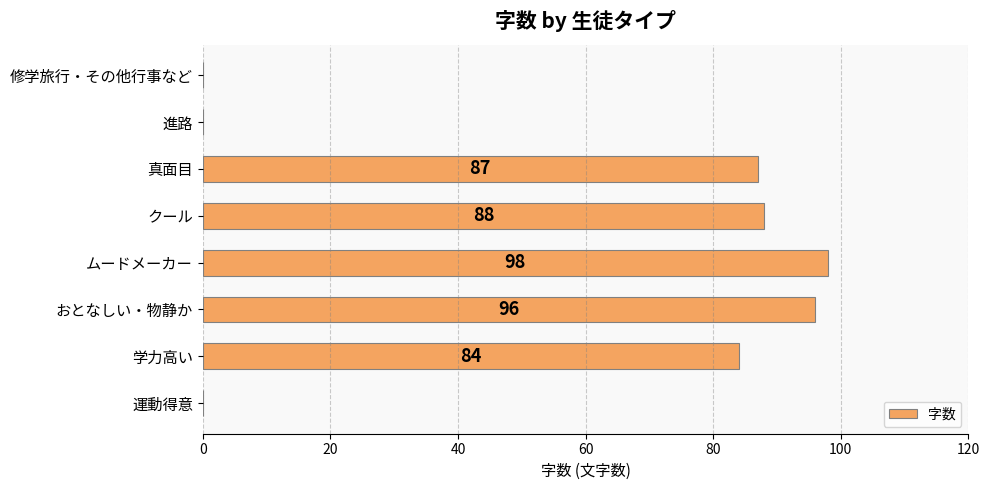

What is the sum of all values?

453